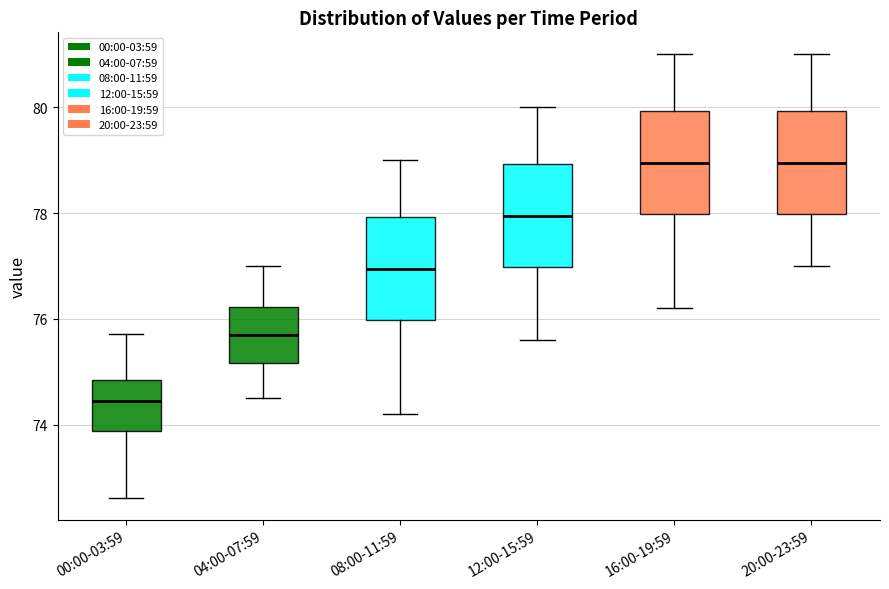

Reading left to right, transcribe this box plot: for each box, give where its median line is, the range the box spans, and where its two whiskers end, as read against the y-axis. The values are not printed on the chart, so give them approximately, as read against the axis.

00:00-03:59: median 74.4, box 73.8 to 74.8, whiskers 72.6 to 75.8
04:00-07:59: median 75.8, box 75.2 to 76.2, whiskers 74.6 to 77.0
08:00-11:59: median 77.0, box 76.0 to 78.0, whiskers 74.2 to 79.0
12:00-15:59: median 78.0, box 77.0 to 79.0, whiskers 75.6 to 80.0
16:00-19:59: median 79.0, box 78.0 to 80.0, whiskers 76.2 to 81.0
20:00-23:59: median 79.0, box 78.0 to 80.0, whiskers 77.0 to 81.0